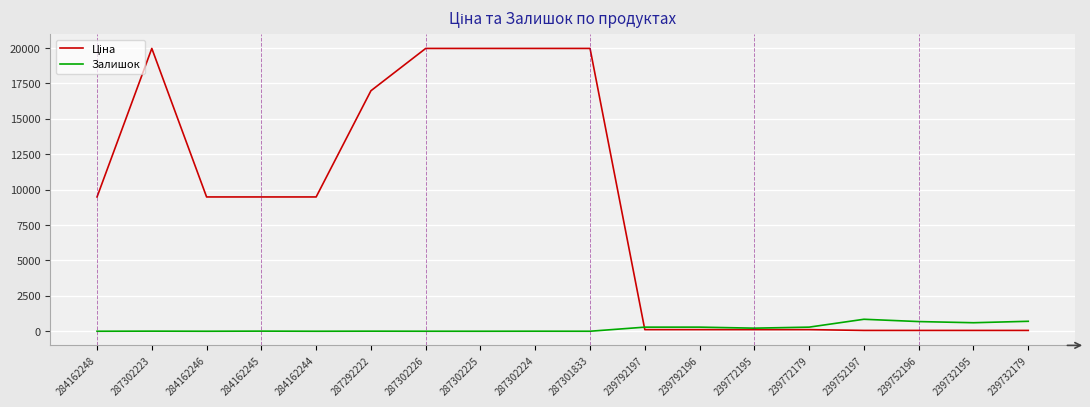

The Залишок series shows 289.0 at 239792197. True or false?

True